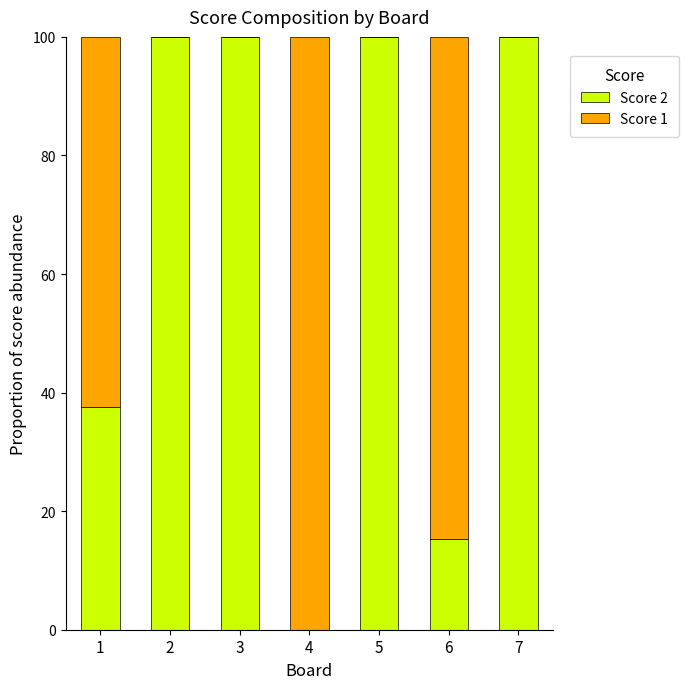

What is the total value across all series at 2?

100.0